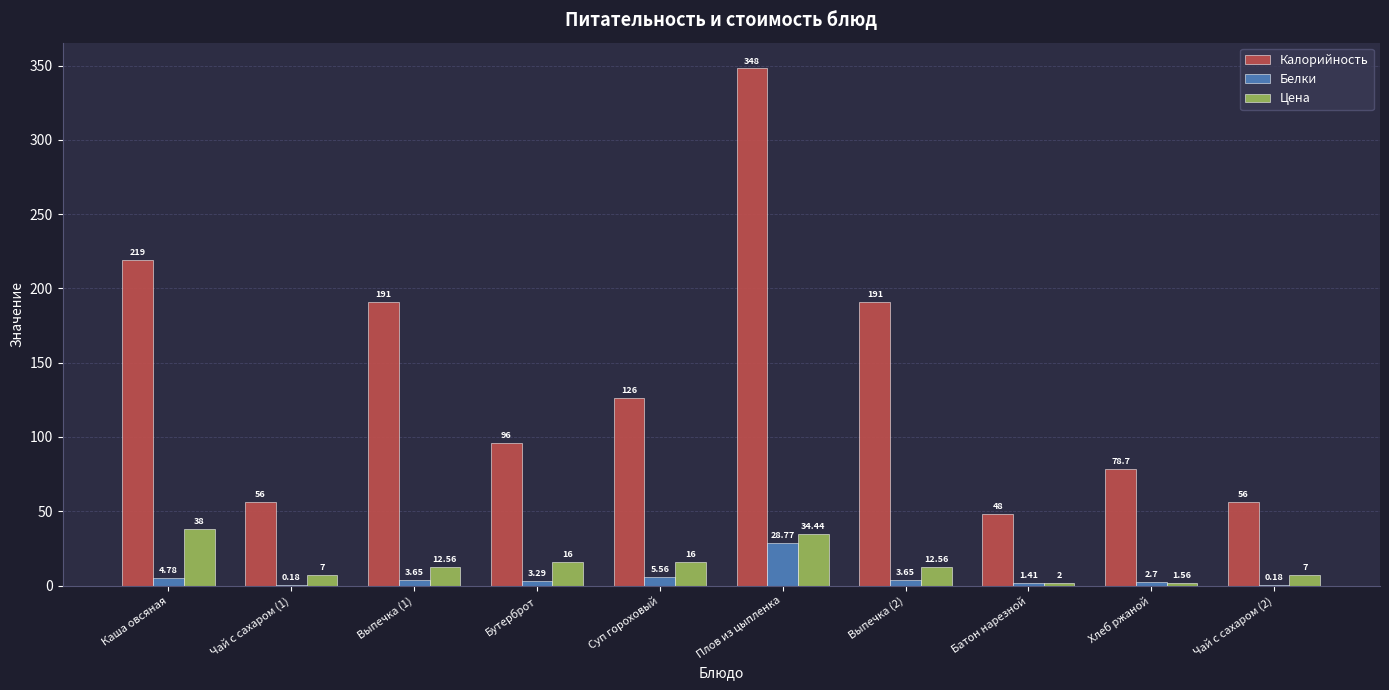

Are the bars grouped side by side (vs. stacked)?

Yes